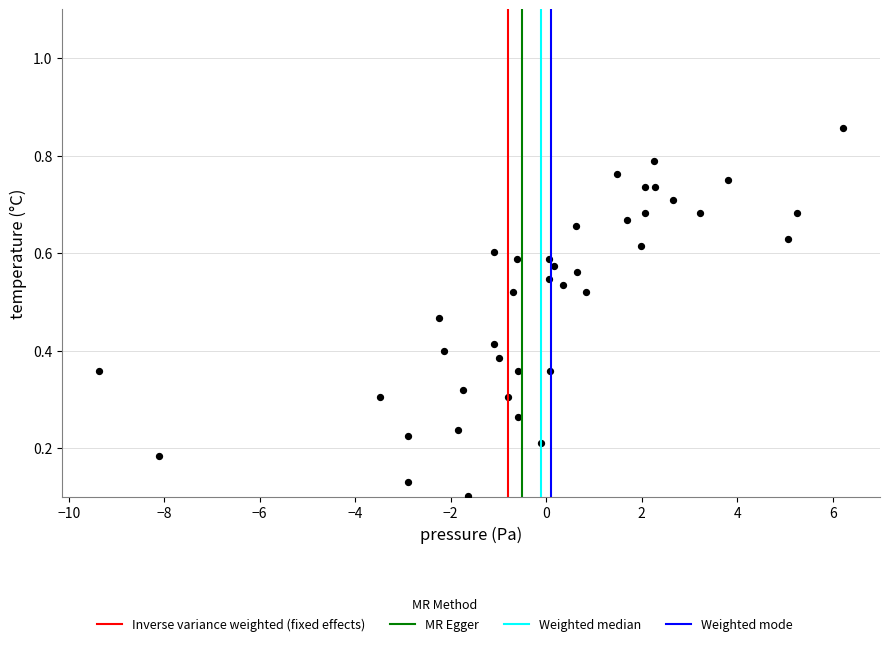

What is the range of X values (max minus min)?

15.6